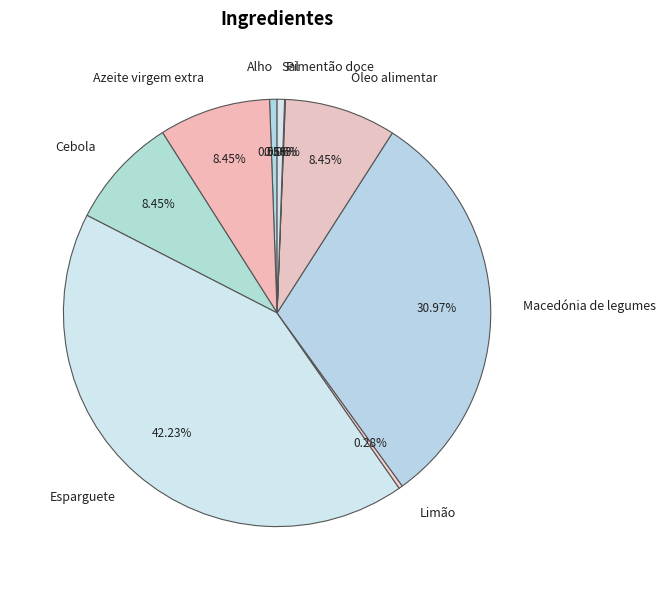

Do Esparguete and Óleo alimentar together represent more than half of the pie?

Yes